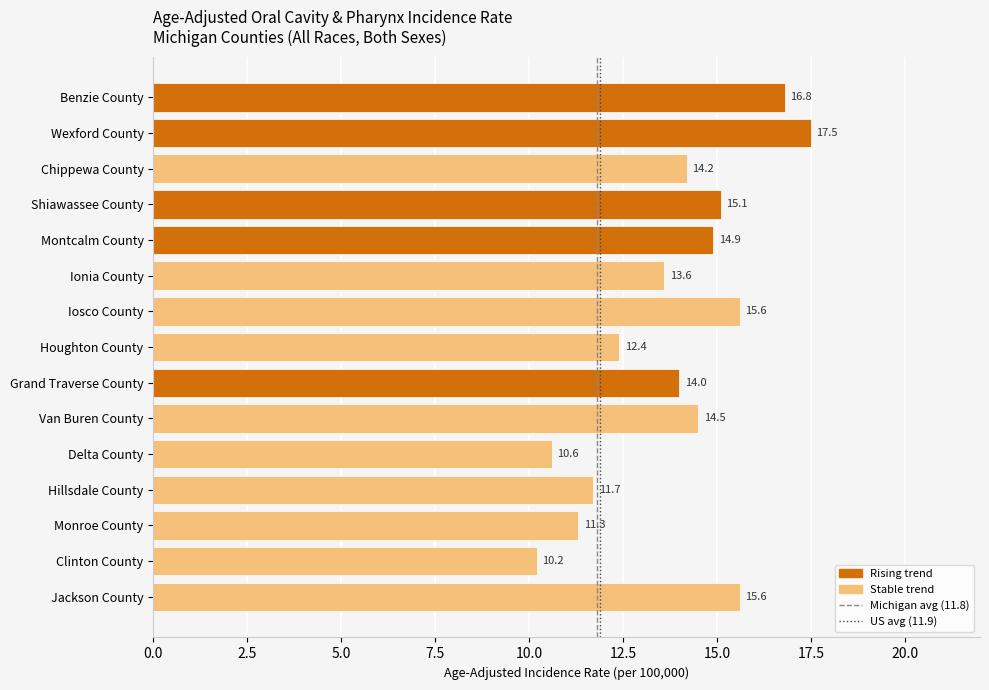

What is the difference between the second highest and minimum values?

6.6